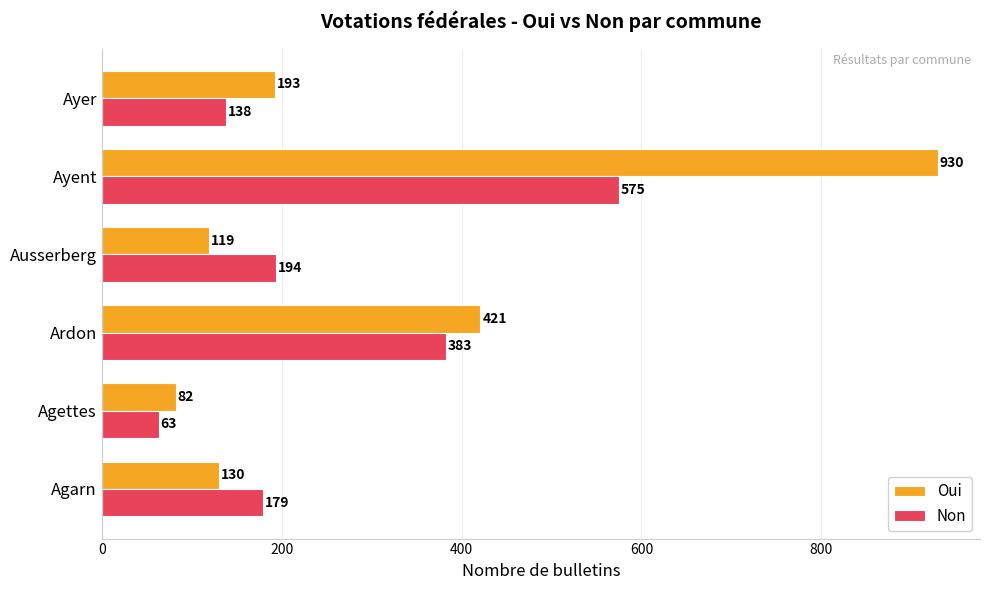

At which label is Non closest to 319?

Ardon